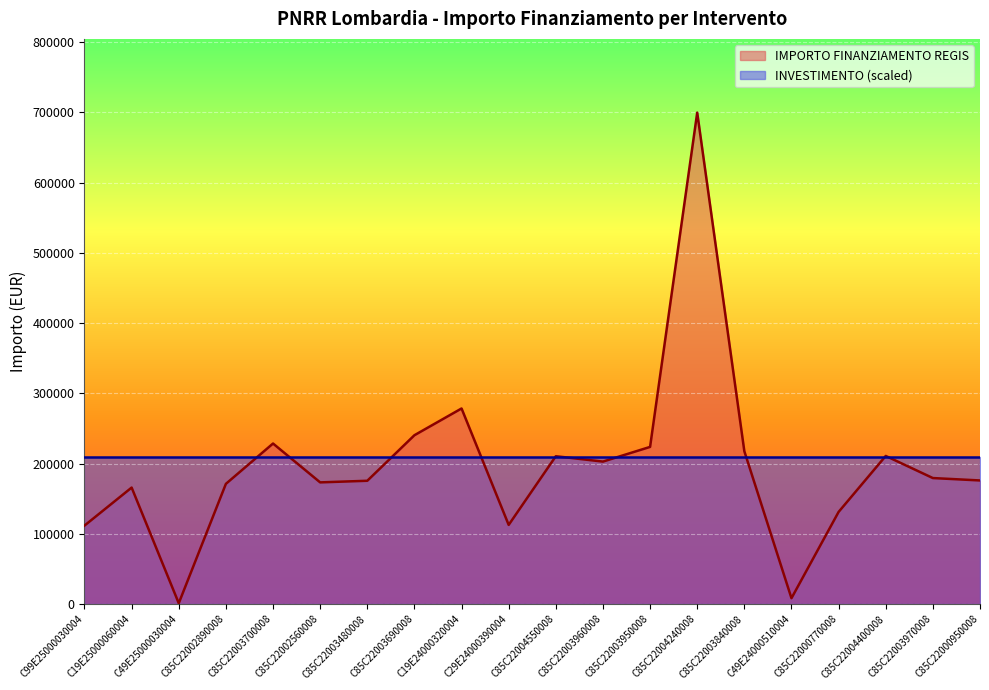

At which label is the value closest to 350467?

C19E24000320004